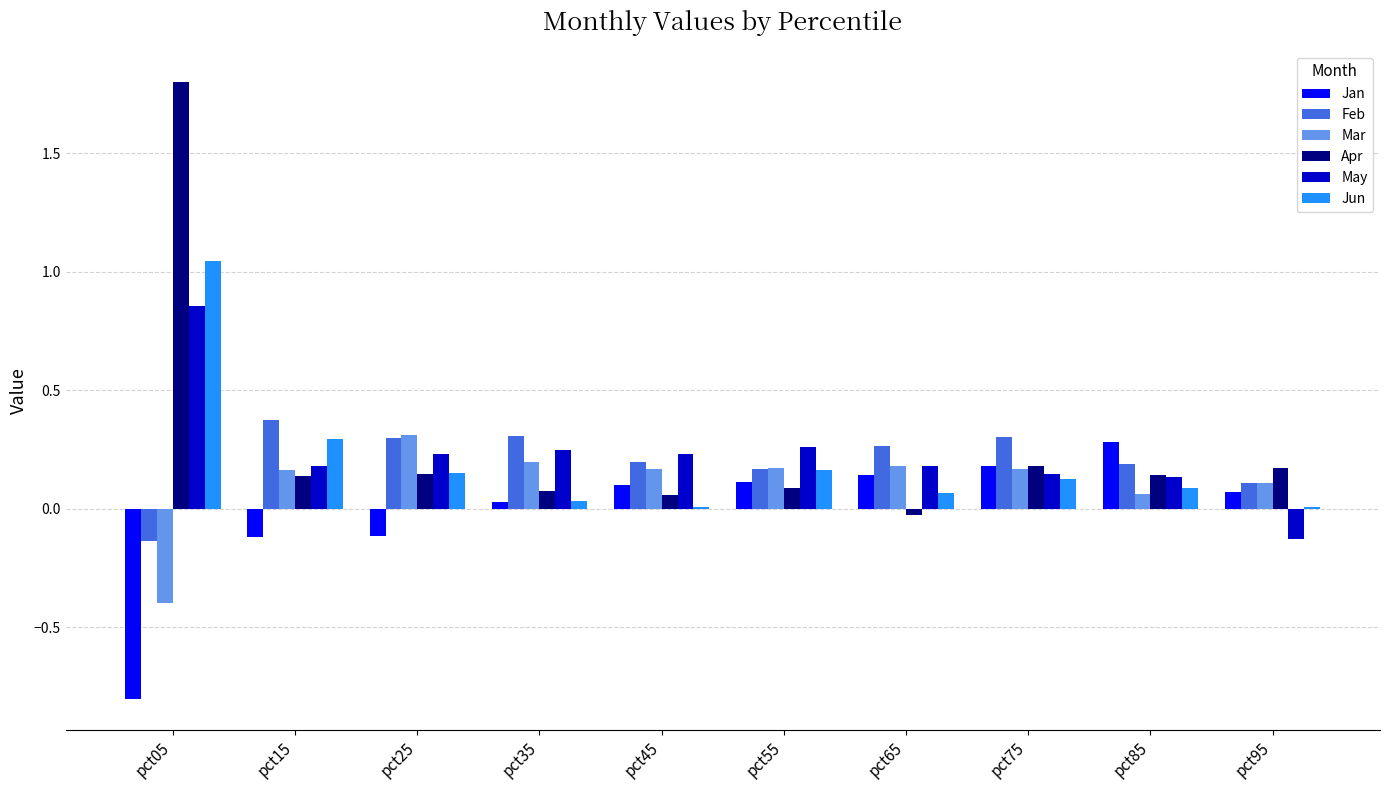

Between pct05 and pct35, which series saw the biggest shift?

Apr